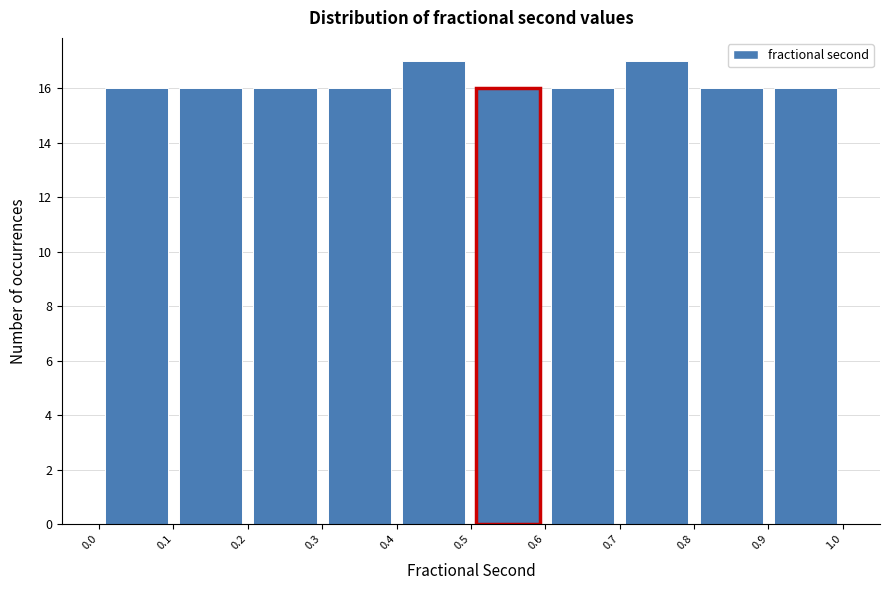

How tall is the bar that spans 0.1 to 0.2 on the x-axis? The values are not printed on the chart, so give them approximately, as read against the axis.

16